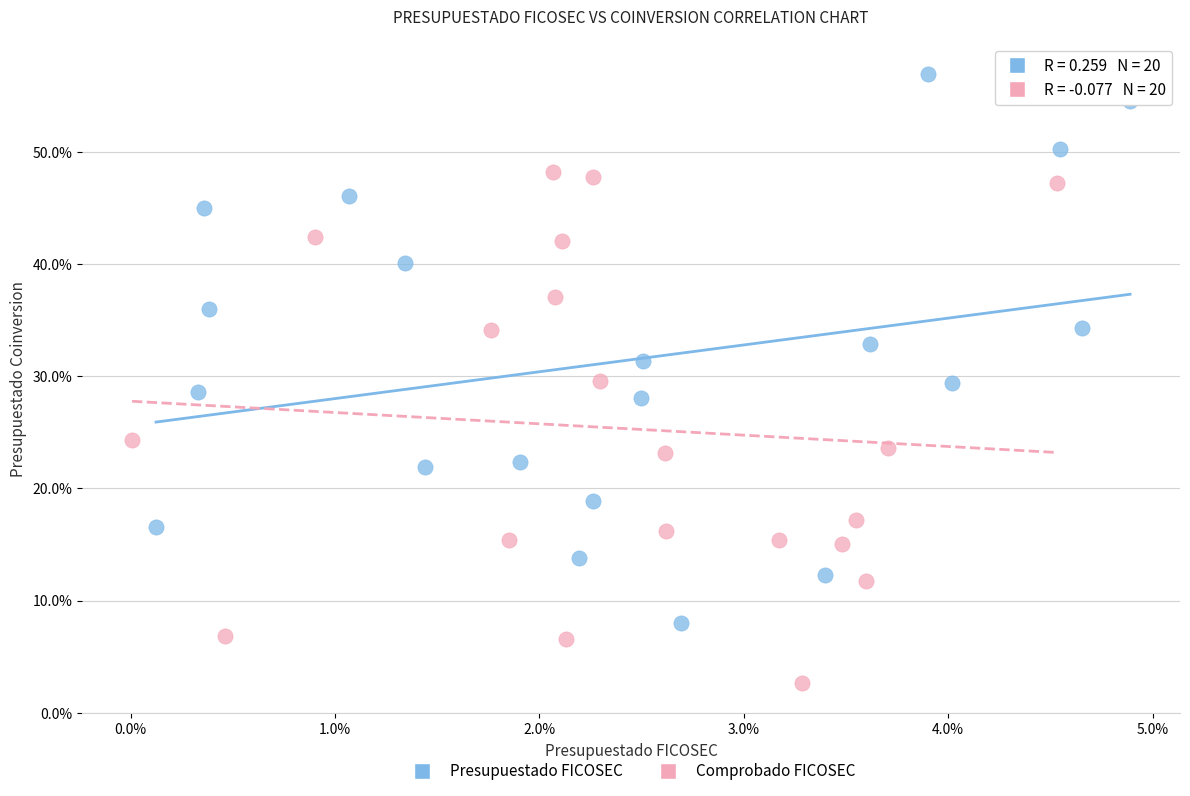

What are all the series names shown in the legend?

Presupuestado FICOSEC, Comprobado FICOSEC